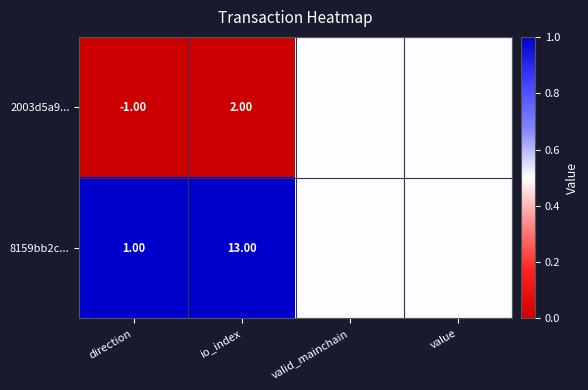

Is the value of 2003d5a9... at direction greater than the value of 8159bb2c... at value?

No